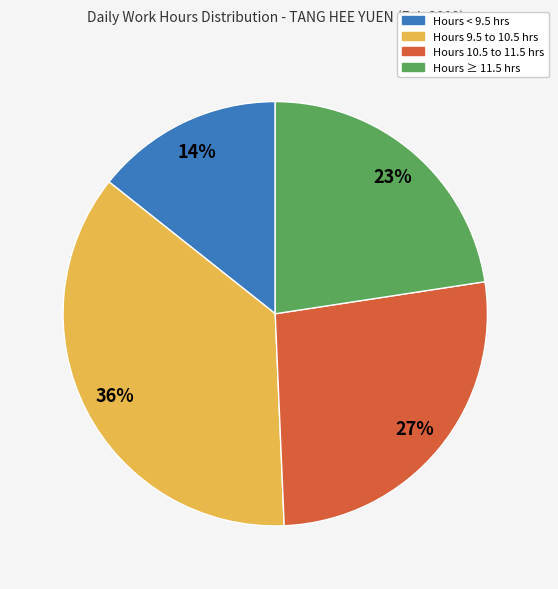

Is there any slice that represents more than half of the pie?

No